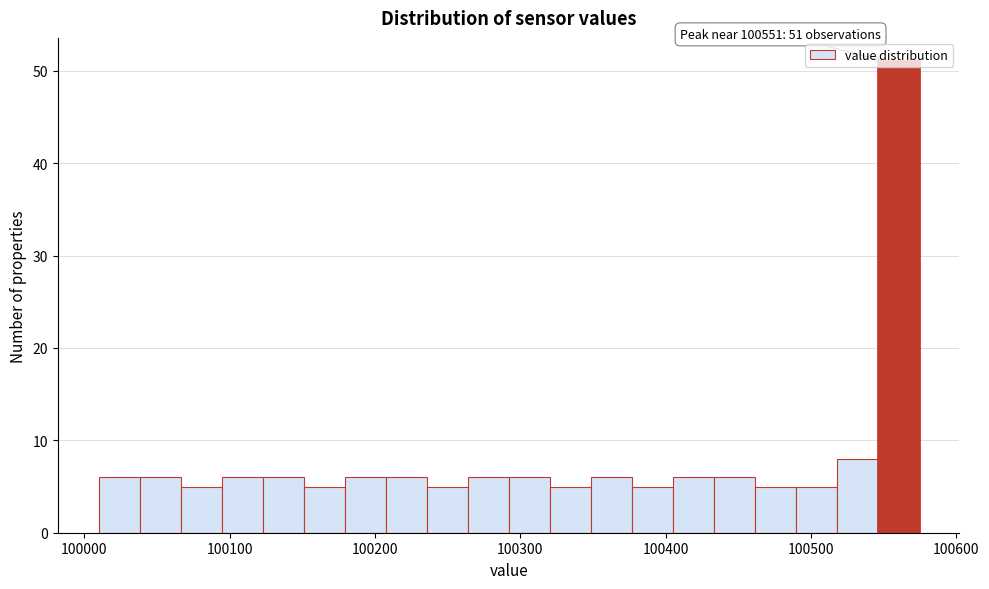

Around what value on the x-axis is the tallest bar? Give the approximate position of its centre, as read against the axis.

100560